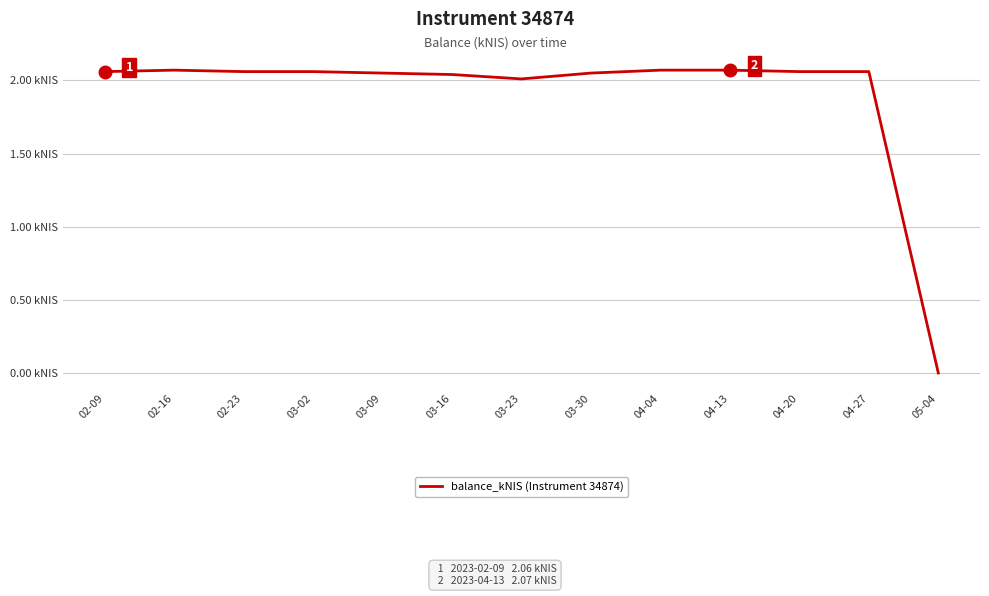

What is the value of the 4th point from the left?

2.1